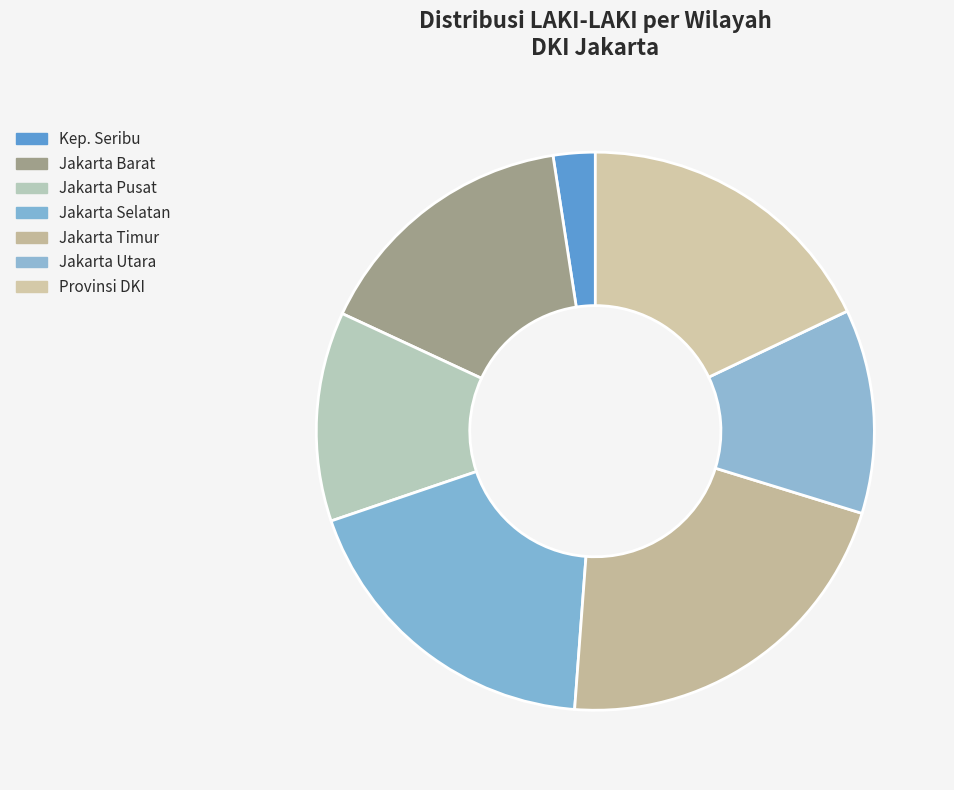

What is the smallest slice in the pie chart?

Kep. Seribu